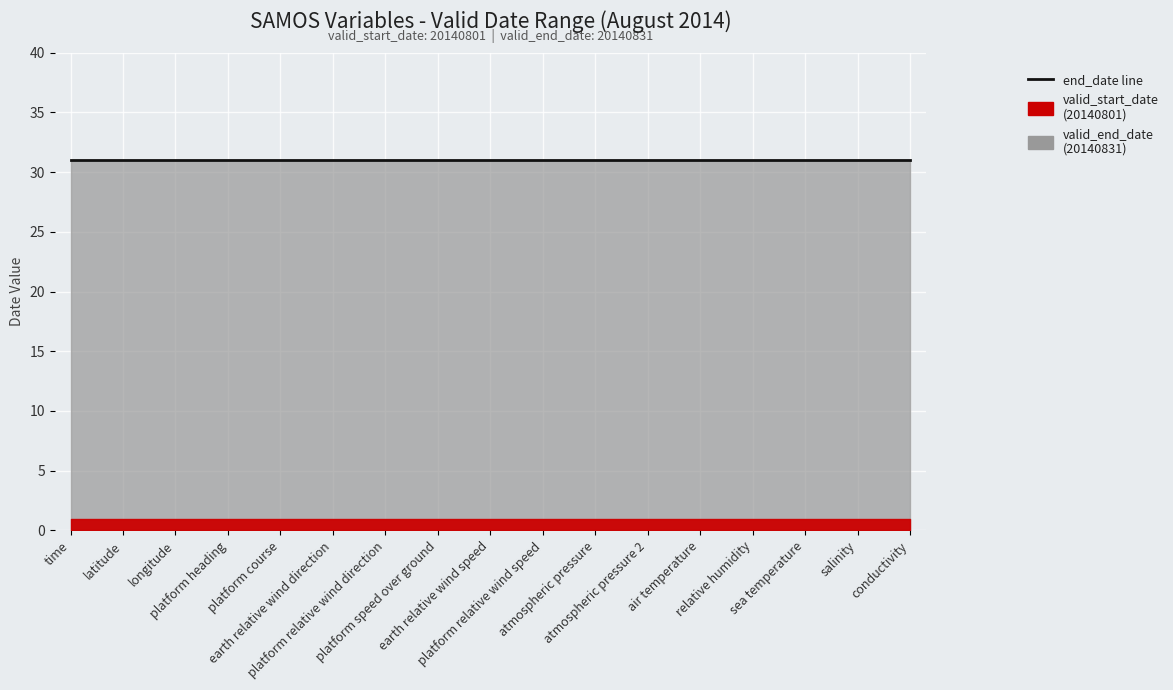

At which category does the chart reach its minimum across all series?

time